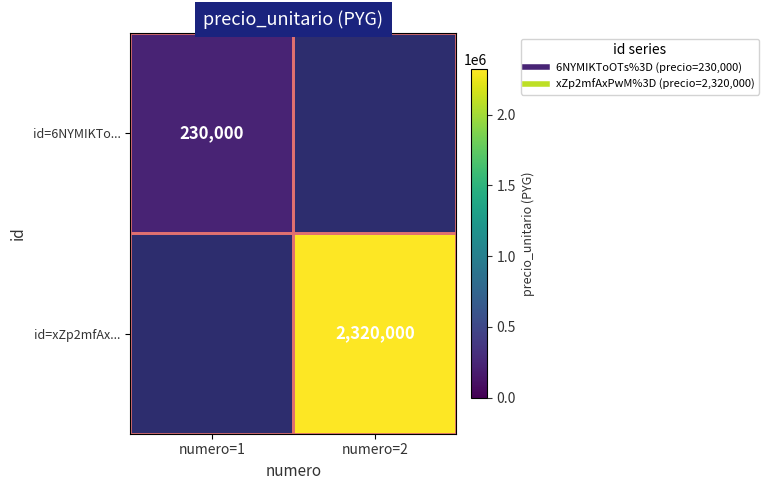

The id=xZp2mfAx... series shows 4147451 at numero=2. True or false?

False